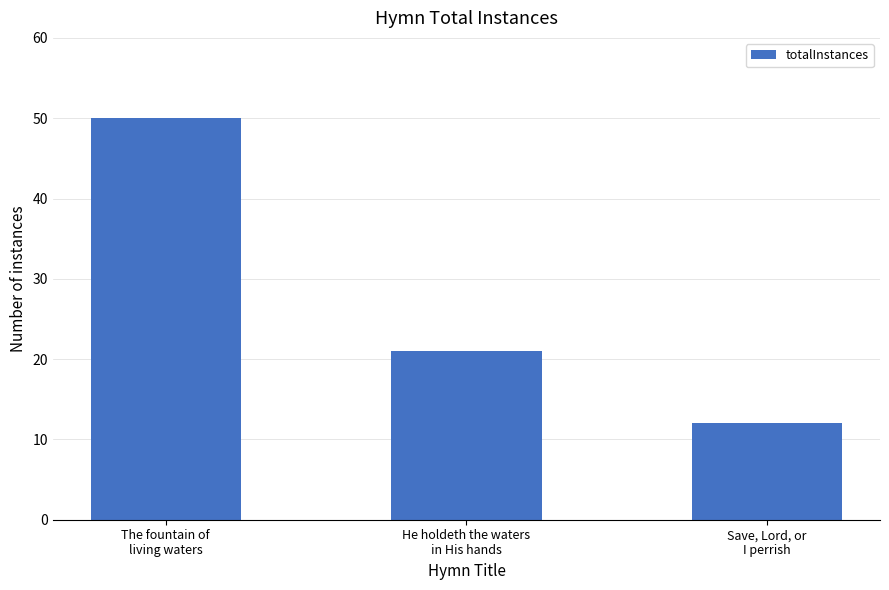

Is it true that the value at Save, Lord, or
I perrish is 21?

False